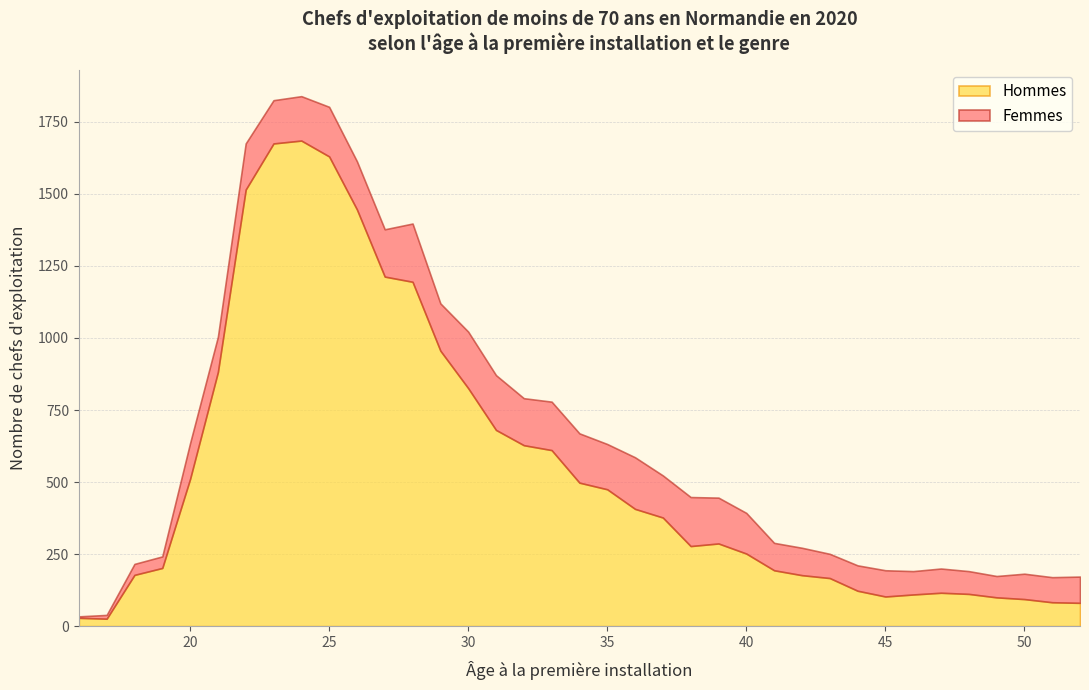

Which series ends up on top after the final intersection of Hommes and Femmes?

Femmes